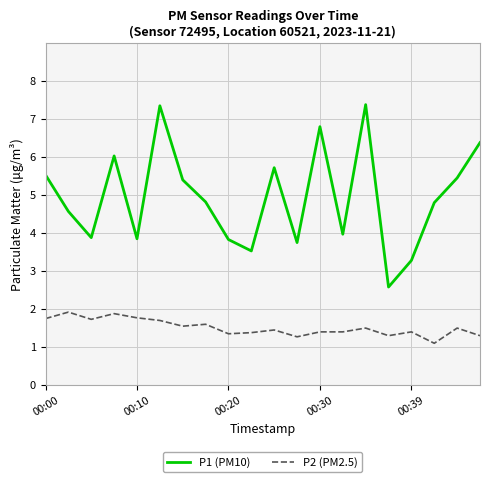

True or false: P1 (PM10) and P2 (PM2.5) cross at least once.

False